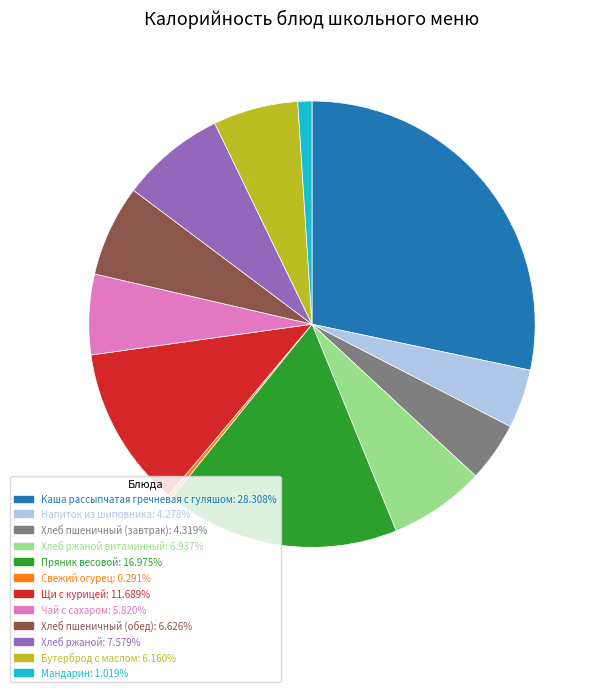

Does any single category account for the majority?

No